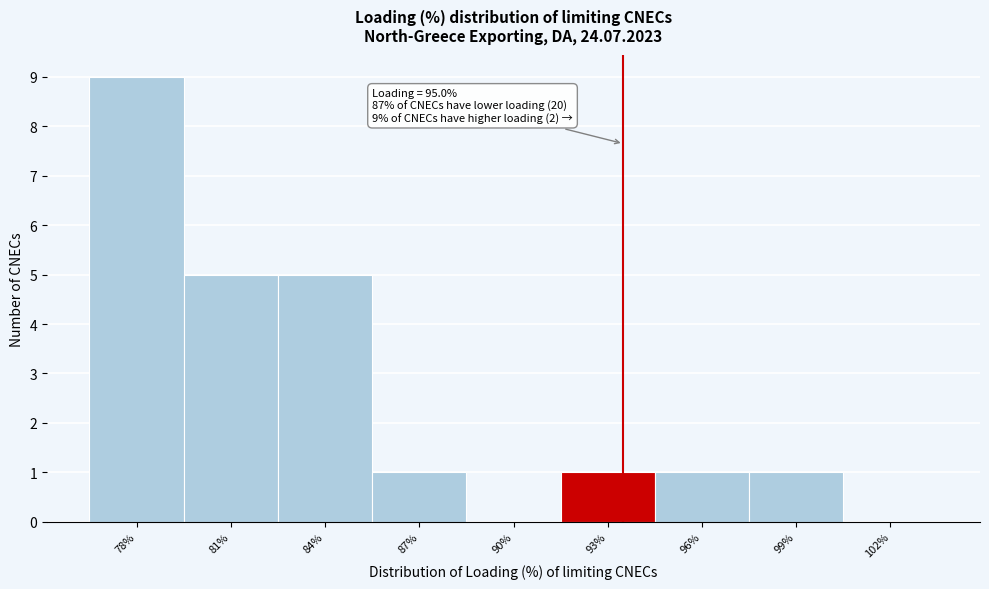

Reading right to left, list all the values displayed in this chart.

102%=0	99%=1	96%=1	93%=1	90%=0	87%=1	84%=5	81%=5	78%=9